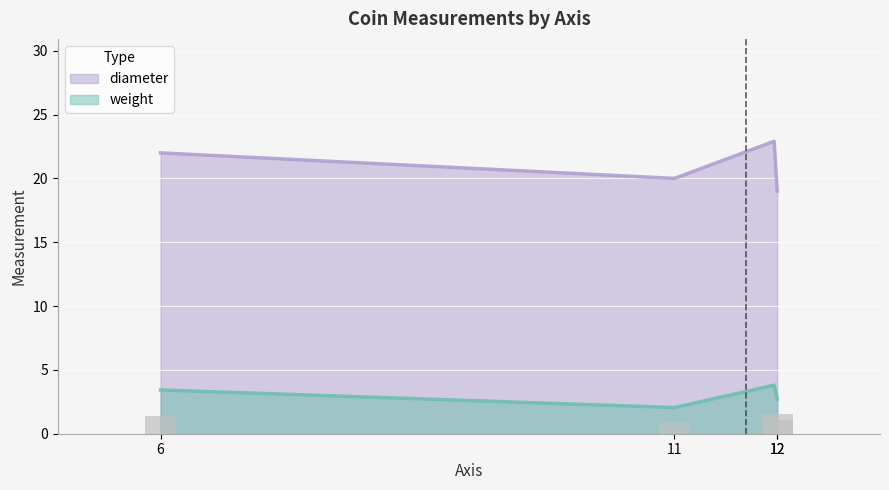

How many data points does each series have?

4